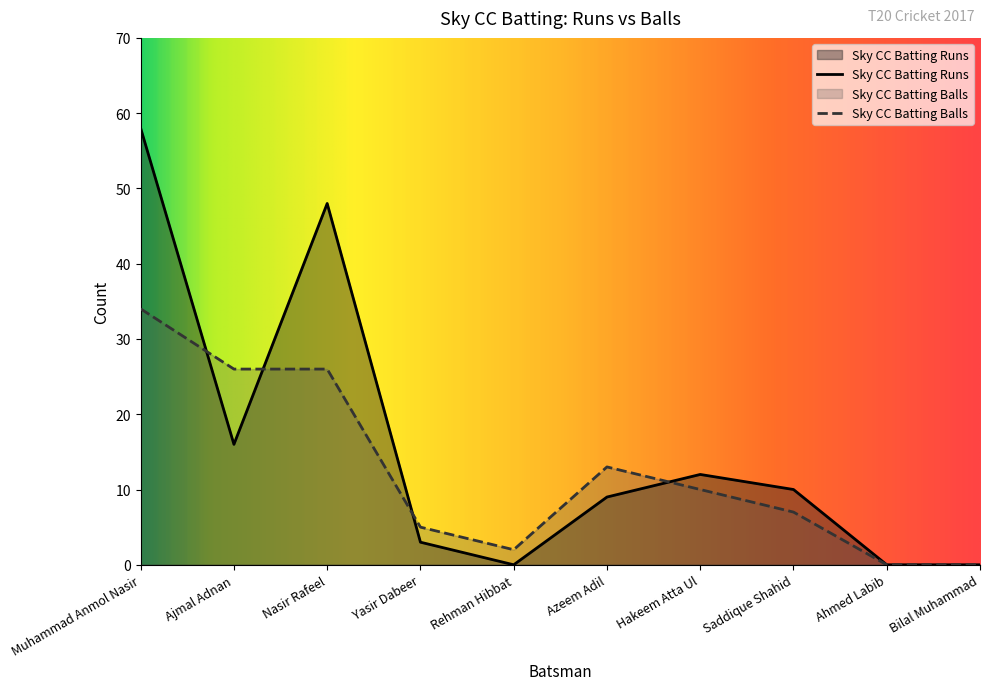

The value of Sky CC Batting Balls at Bilal Muhammad is 0. True or false?

True